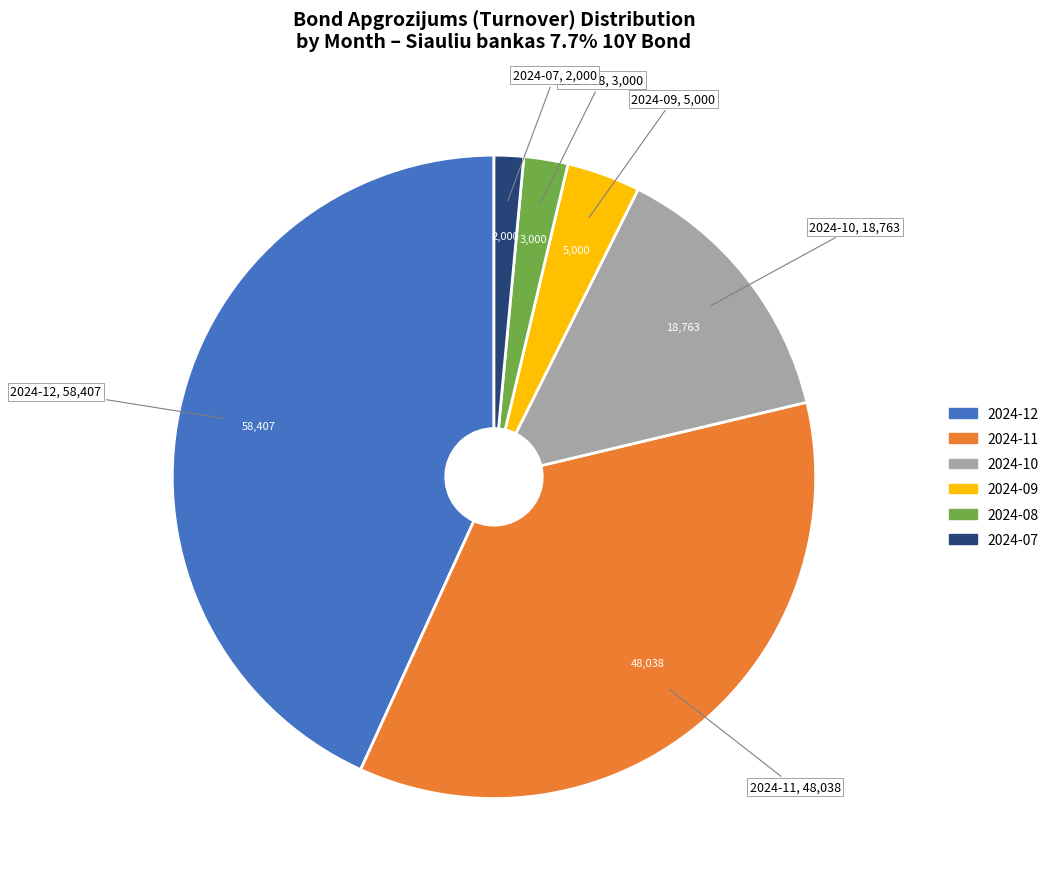

How many slices are in this pie chart?

6